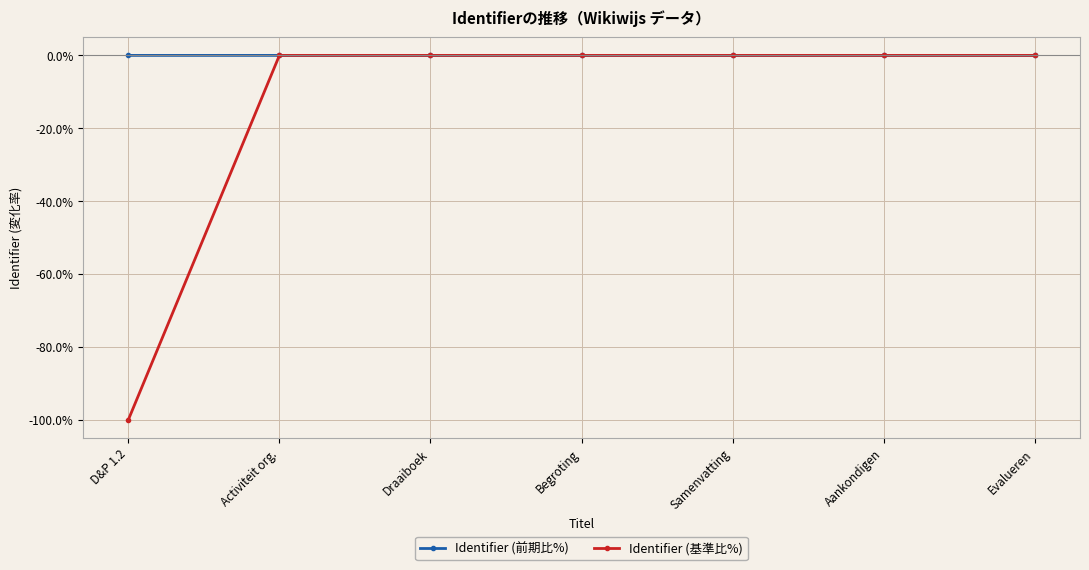

List the series in order of their overall mean, highest first.

Identifier (前期比%), Identifier (基準比%)